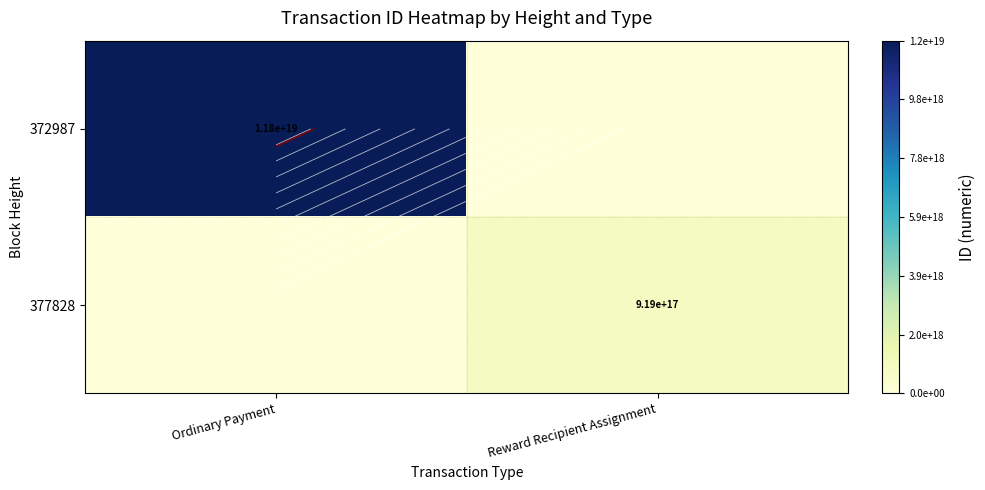

How many values in the 377828 series are below 918505696046623488?

1